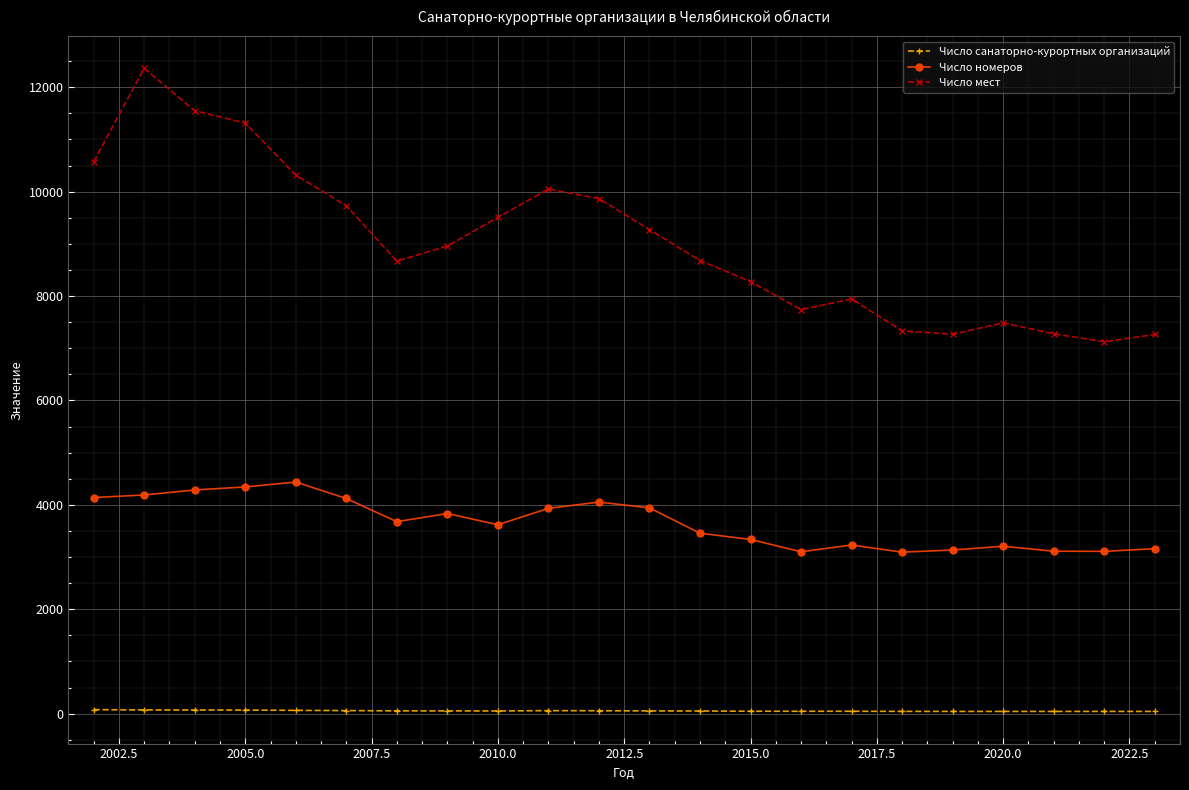

Which series has the largest range (max minus min)?

Число мест